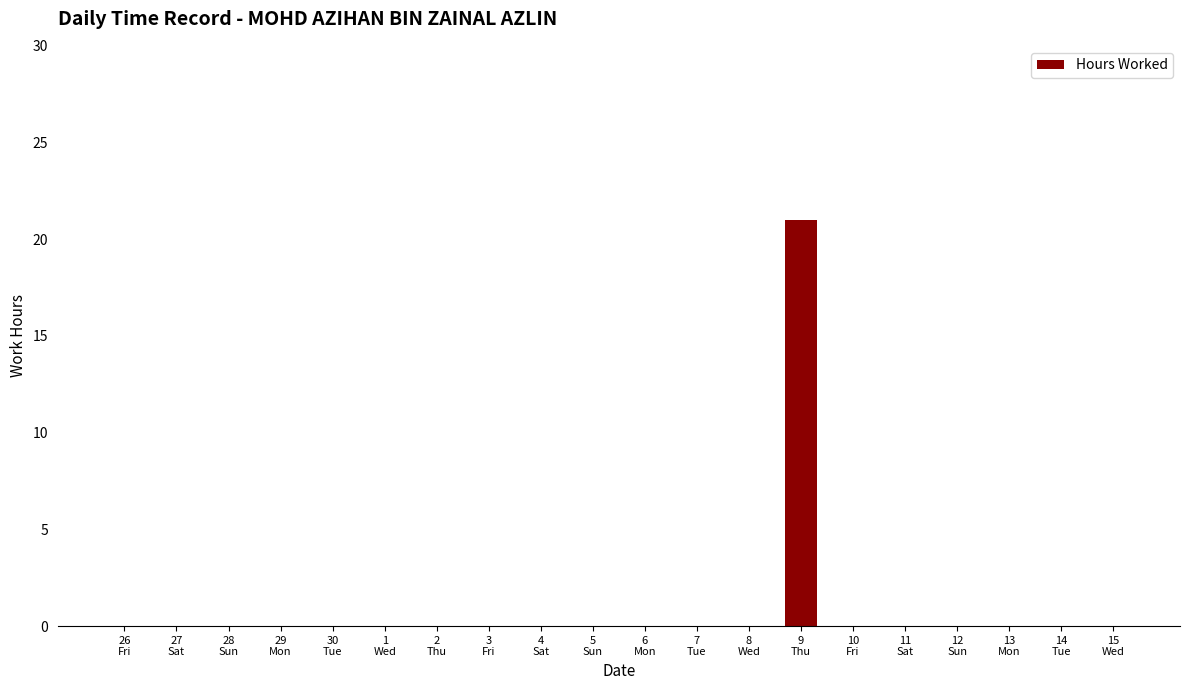

What is the sum of all values?

21